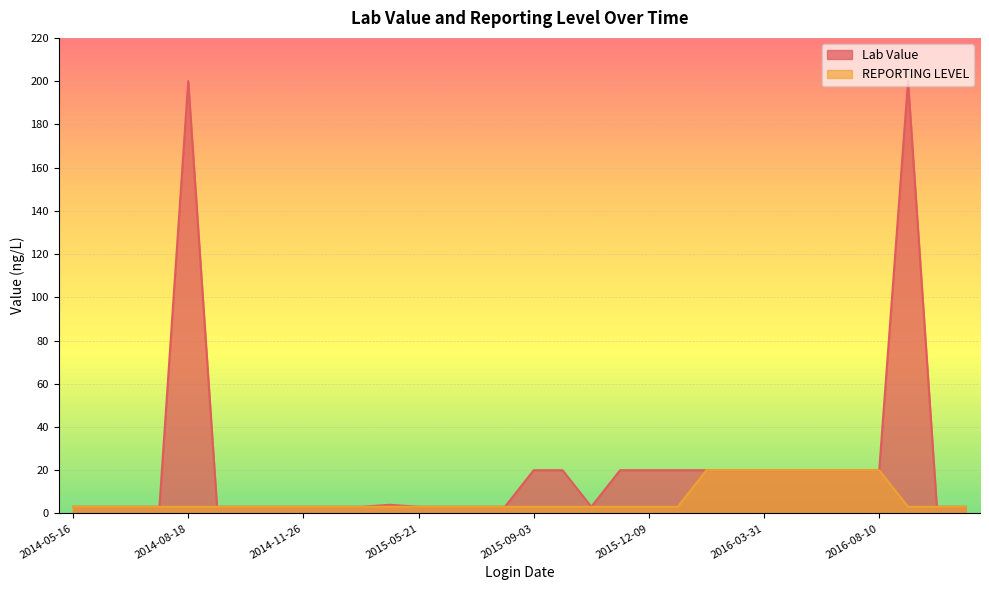

True or false: REPORTING LEVEL and Lab Value cross at least once.

False